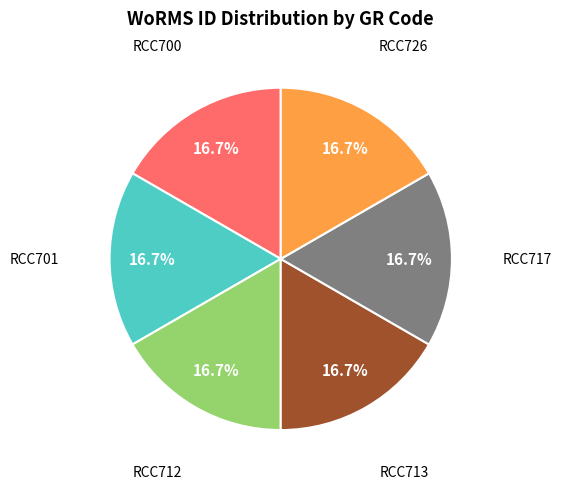

Is there a majority slice in this chart?

No